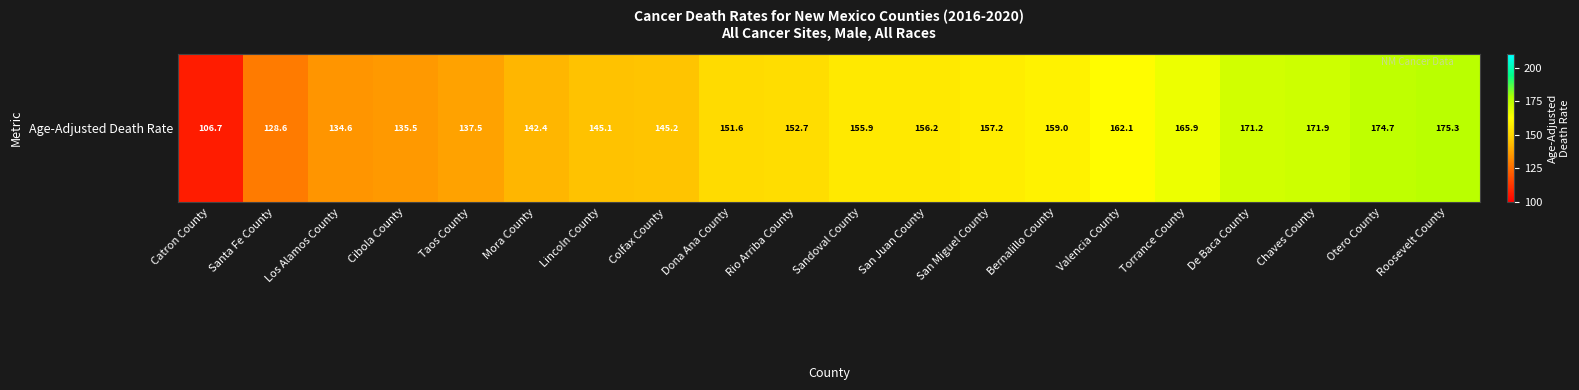

Reading left to right, what are all the values shown in this chart?

Catron County=106.7	Santa Fe County=128.6	Los Alamos County=134.6	Cibola County=135.5	Taos County=137.5	Mora County=142.4	Lincoln County=145.1	Colfax County=145.2	Dona Ana County=151.6	Rio Arriba County=152.7	Sandoval County=155.9	San Juan County=156.2	San Miguel County=157.2	Bernalillo County=159.0	Valencia County=162.1	Torrance County=165.9	De Baca County=171.2	Chaves County=171.9	Otero County=174.7	Roosevelt County=175.3